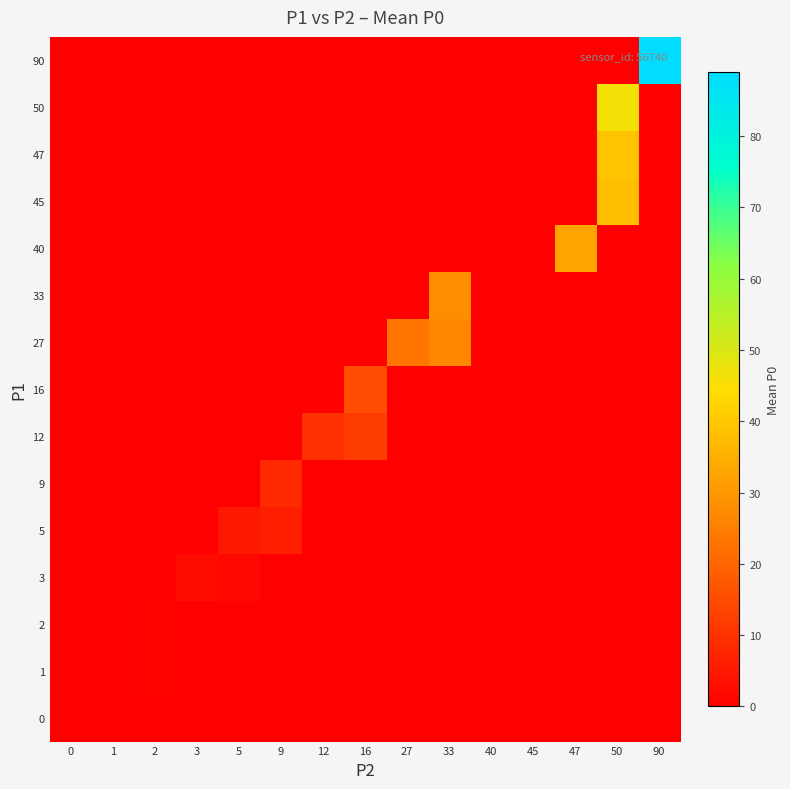

Which series has the largest total across all categories?

90